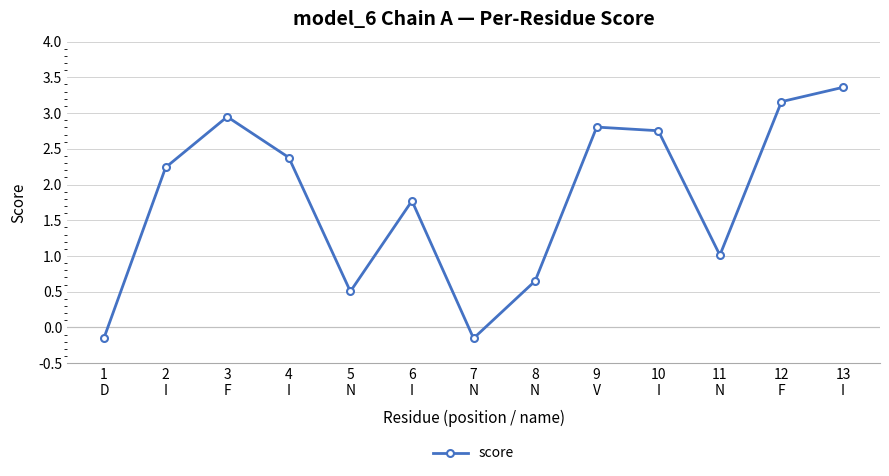

What is the maximum value shown in the chart?

3.4